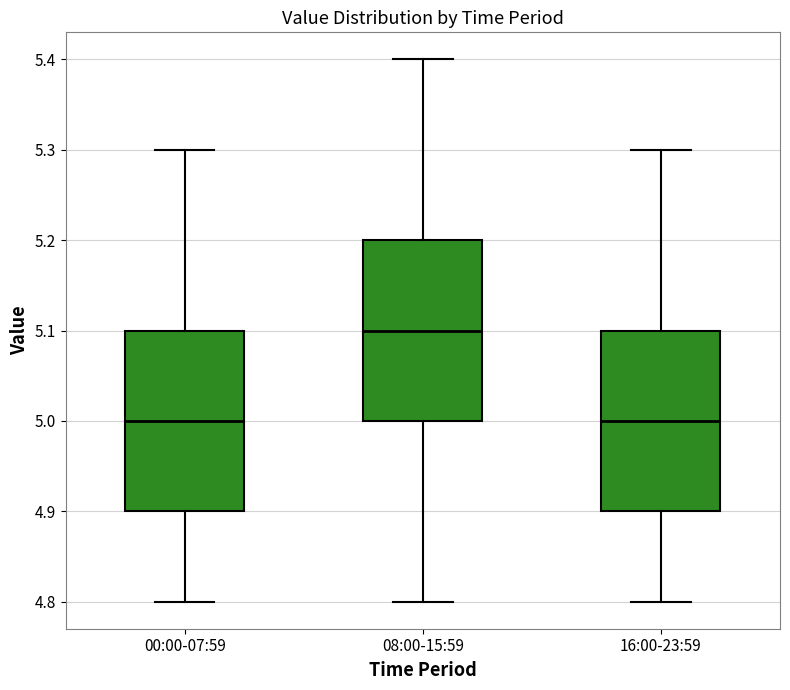

Where does the lower whisker of the box for 00:00-07:59 end on the y-axis? The values are not printed on the chart, so give them approximately, as read against the axis.

4.8